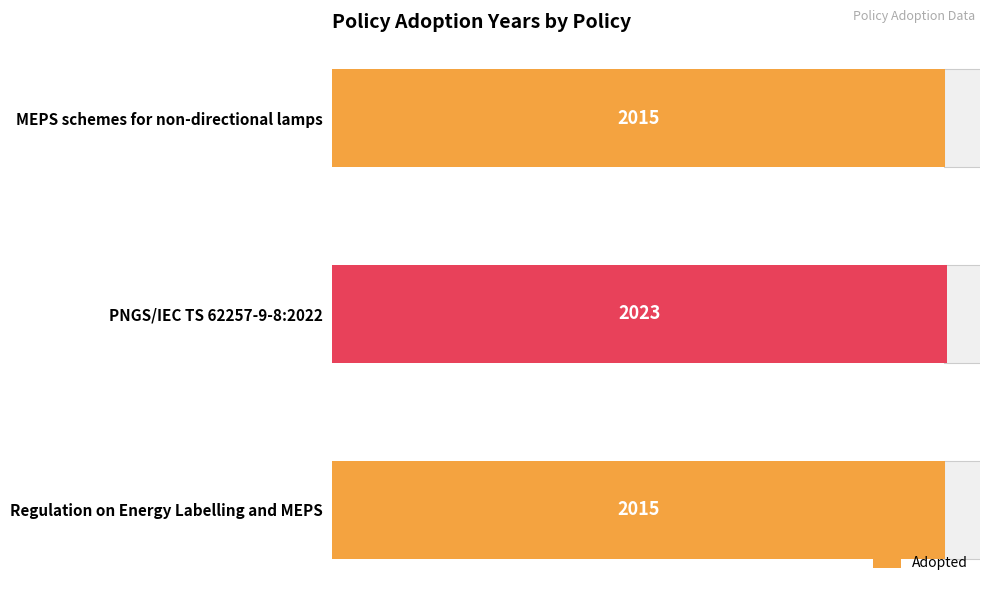

Count the values in the range 2015 to 2023.

3